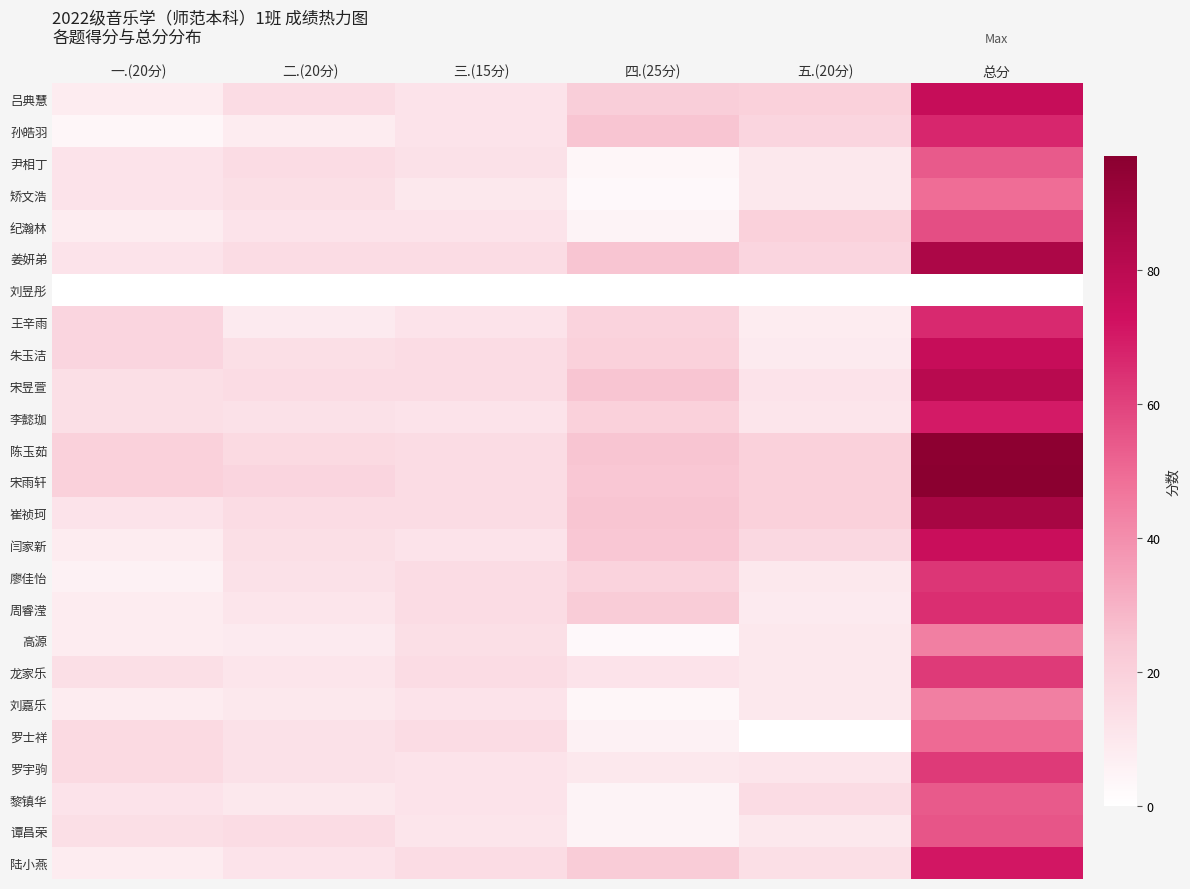

Which series changed the most between 五.(20分) and 总分?

宋雨轩